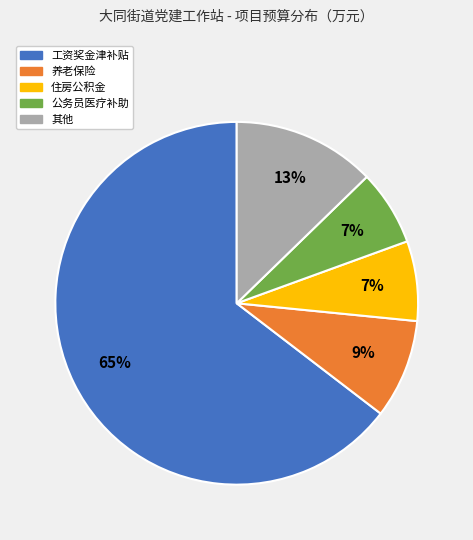

To the nearest percent, what is the average slice percentage?

20%